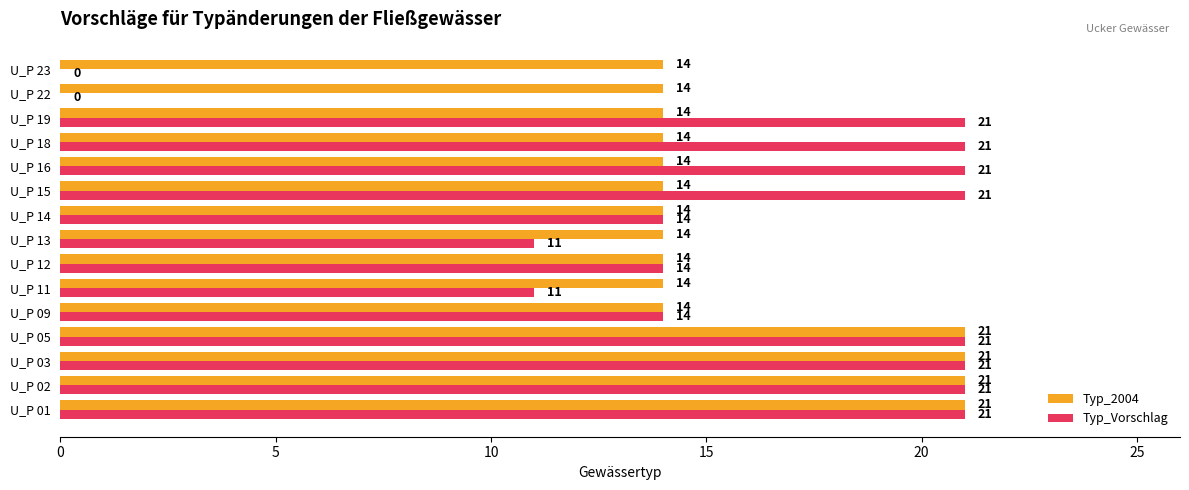

Is it true that Typ_Vorschlag equals 21 at U_P 05?

True